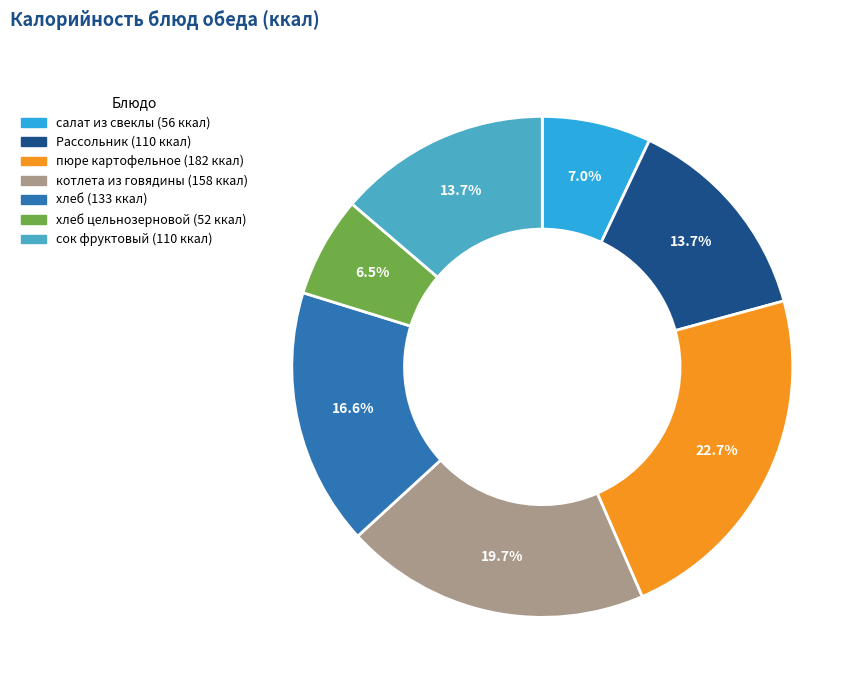

Does any single category account for the majority?

No